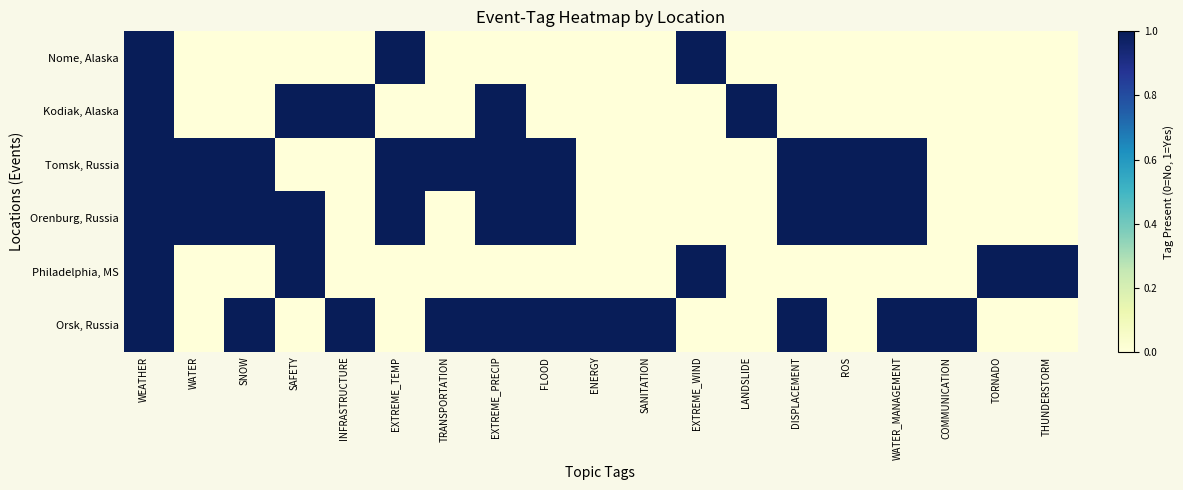

At which category is the sum across all series the highest?

WEATHER